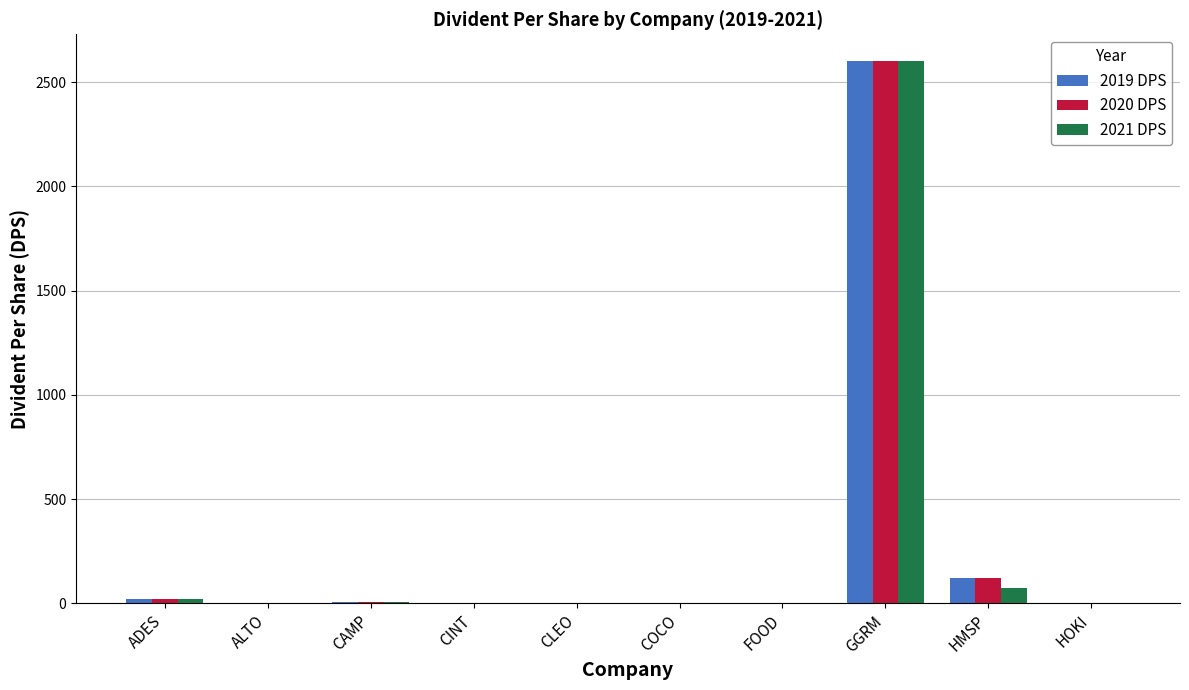

What is the highest value of the 2021 DPS series?

2600.0